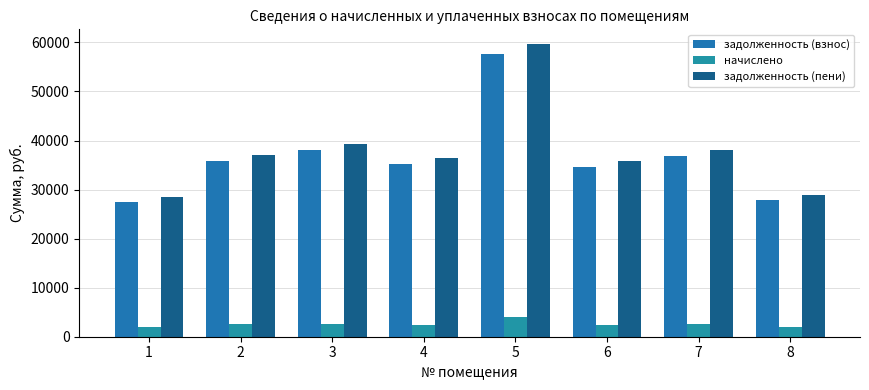

Count the number of categories in the chart.

8